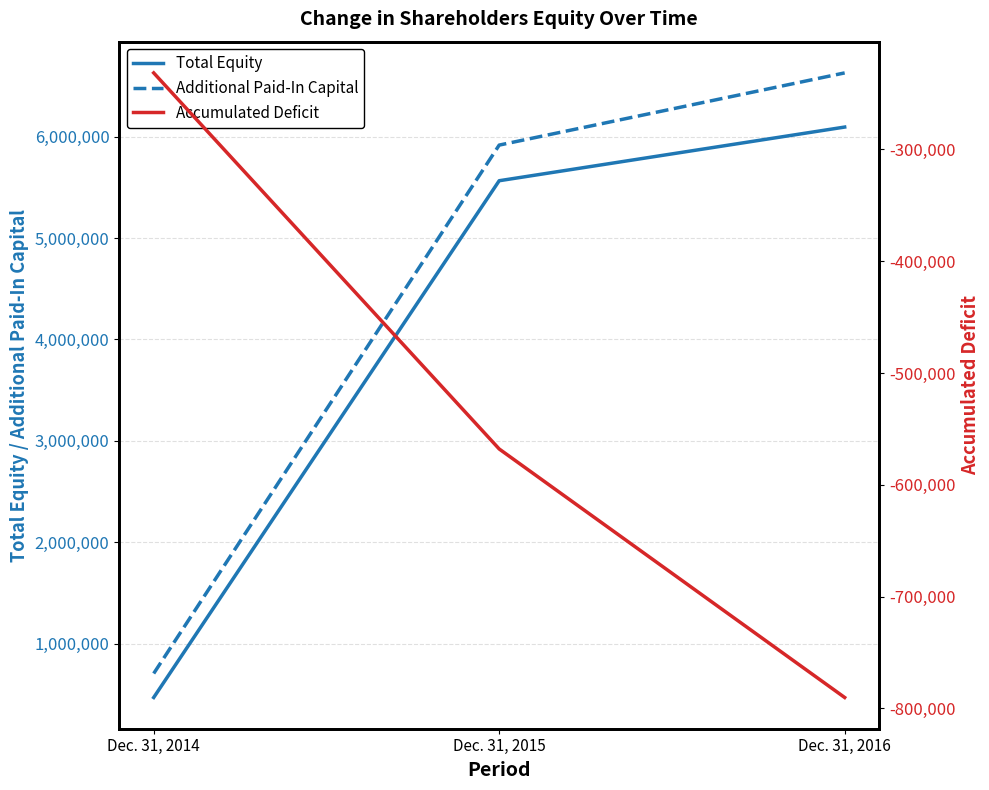

Reading right to left, extract all data points from this chart.

Total Equity: Dec. 31, 2016=6093071	Dec. 31, 2015=5564045	Dec. 31, 2014=470347
Additional Paid-In Capital: Dec. 31, 2016=6626958	Dec. 31, 2015=5915294	Dec. 31, 2014=706921
Accumulated Deficit: Dec. 31, 2016=-790254	Dec. 31, 2015=-567931	Dec. 31, 2014=-231508